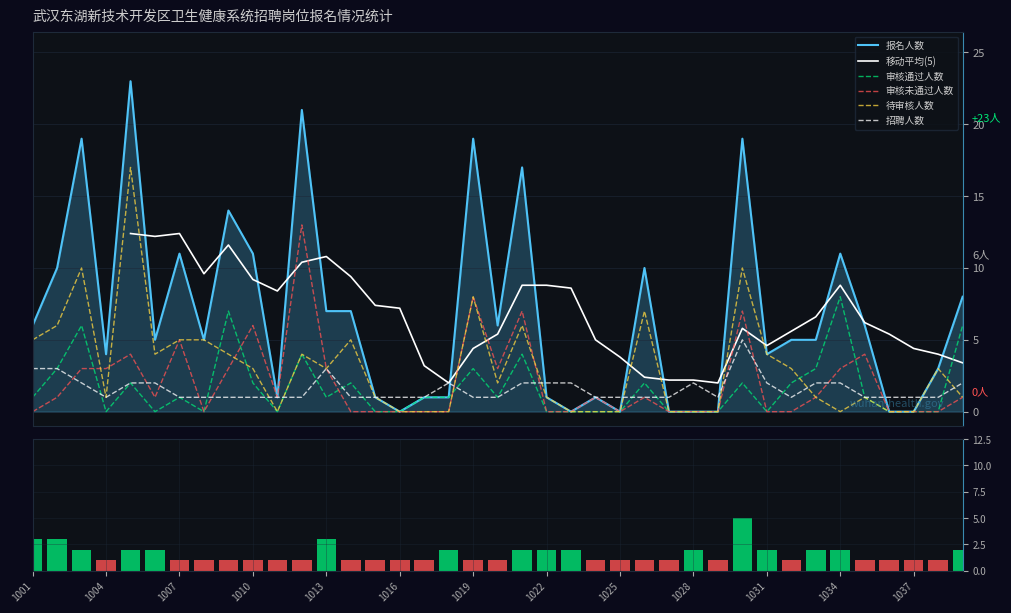

Count the number of categories in the chart.

39